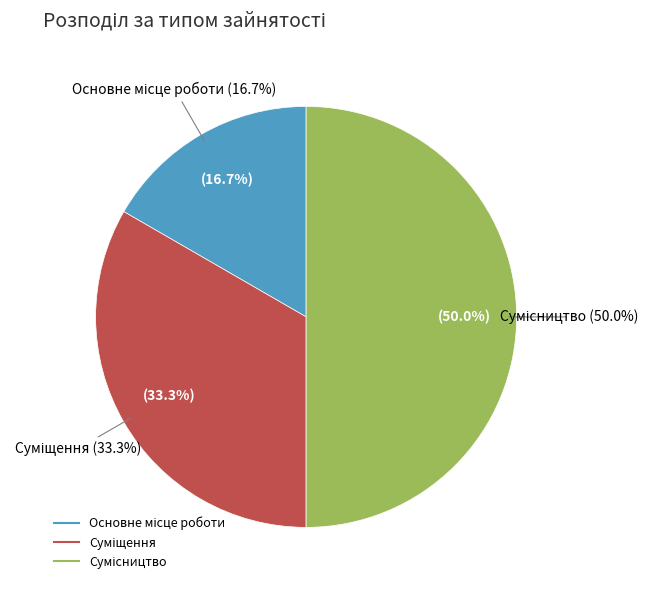

The Основне місце роботи slice represents 17% of the pie. True or false?

True